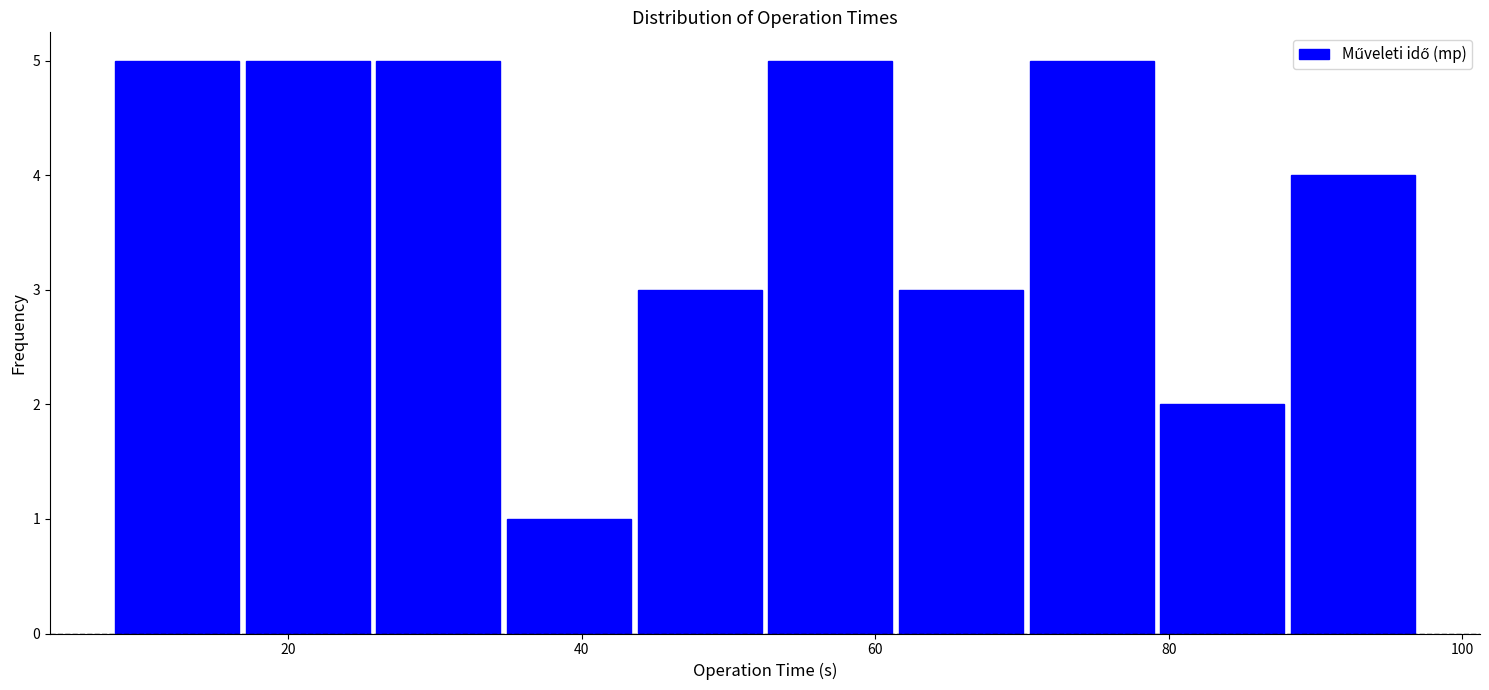

How tall is the bar that spans 8 to 16 on the x-axis? Neither the bar edges nor the heights are printed on the chart, so give them approximately, as read against the axes.

5